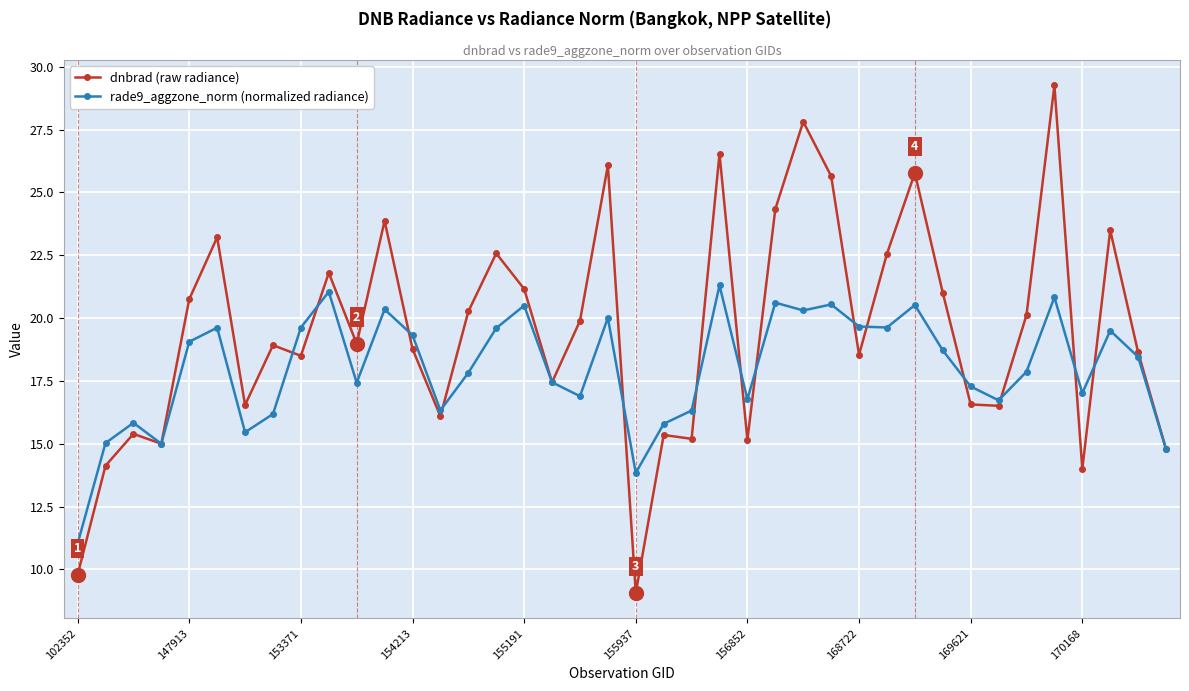

What is the smallest value displayed?

9.1